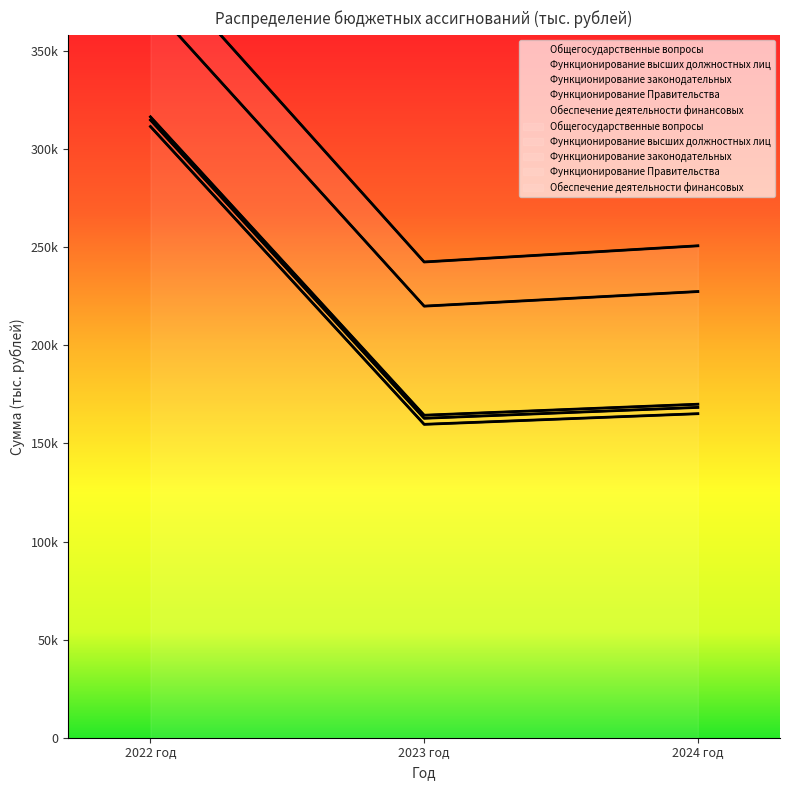

List the series in order of their peak value, lowest first.

Функционирование законодательных, Функционирование высших должностных лиц, Обеспечение деятельности финансовых, Функционирование Правительства, Общегосударственные вопросы